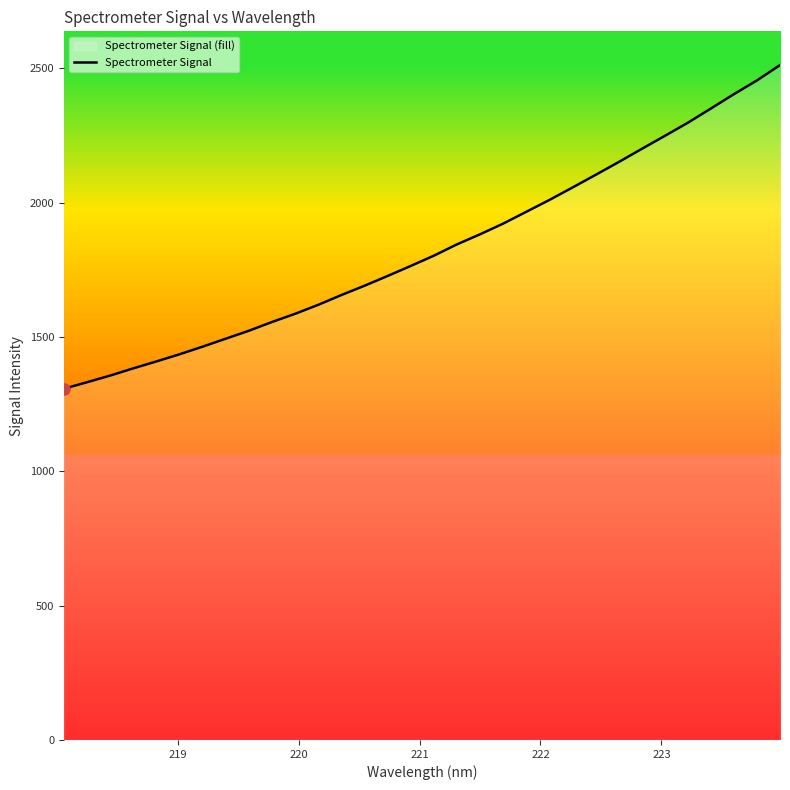

What is the smallest value displayed?

1307.2